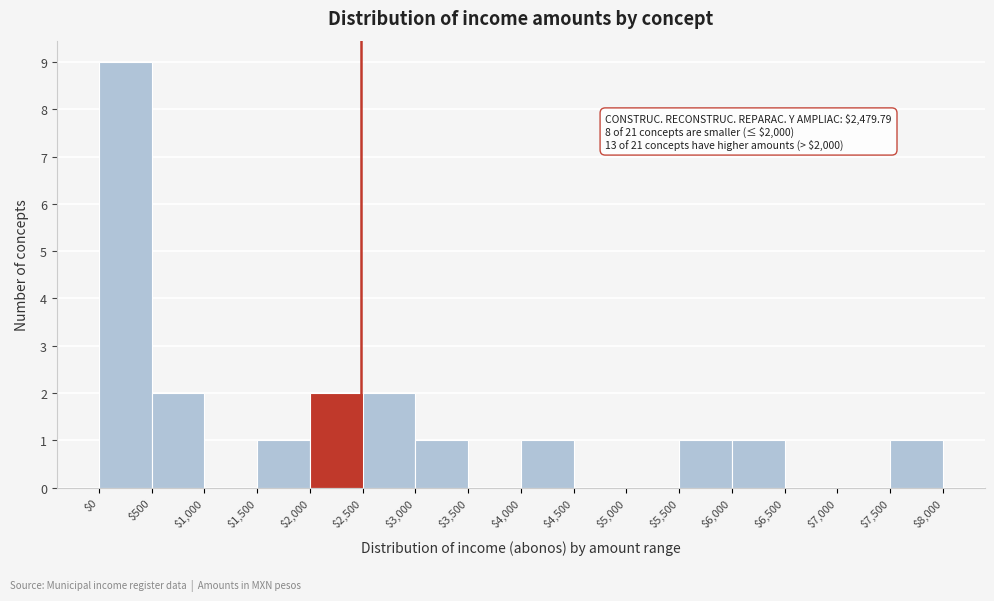

Over which range of the x-axis is the bar tallest?

$0 to $500